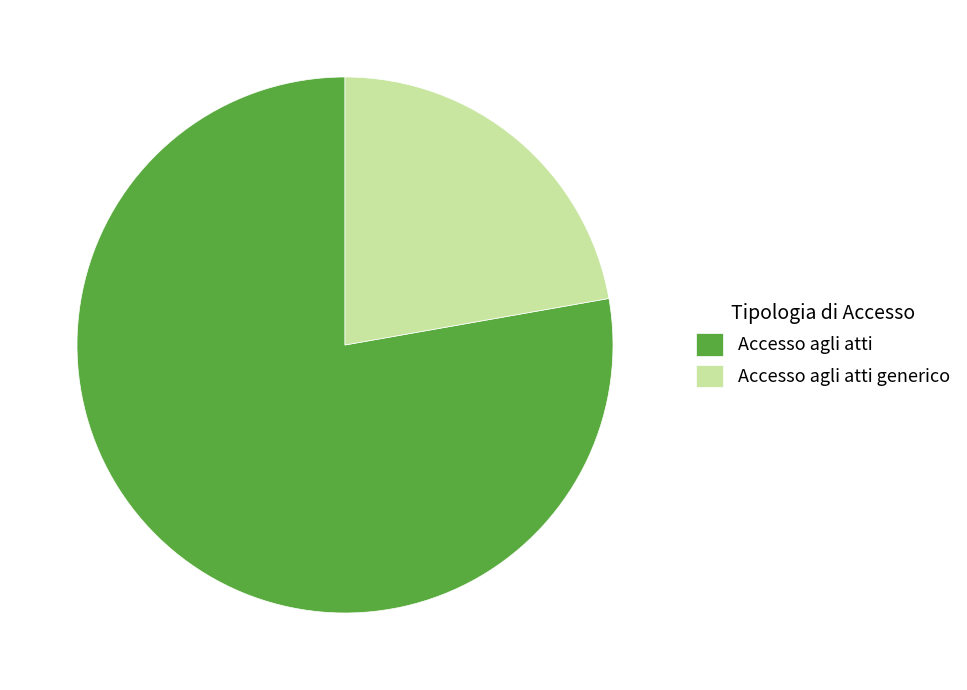

Do Accesso agli atti generico and Accesso agli atti together represent more than half of the pie?

Yes